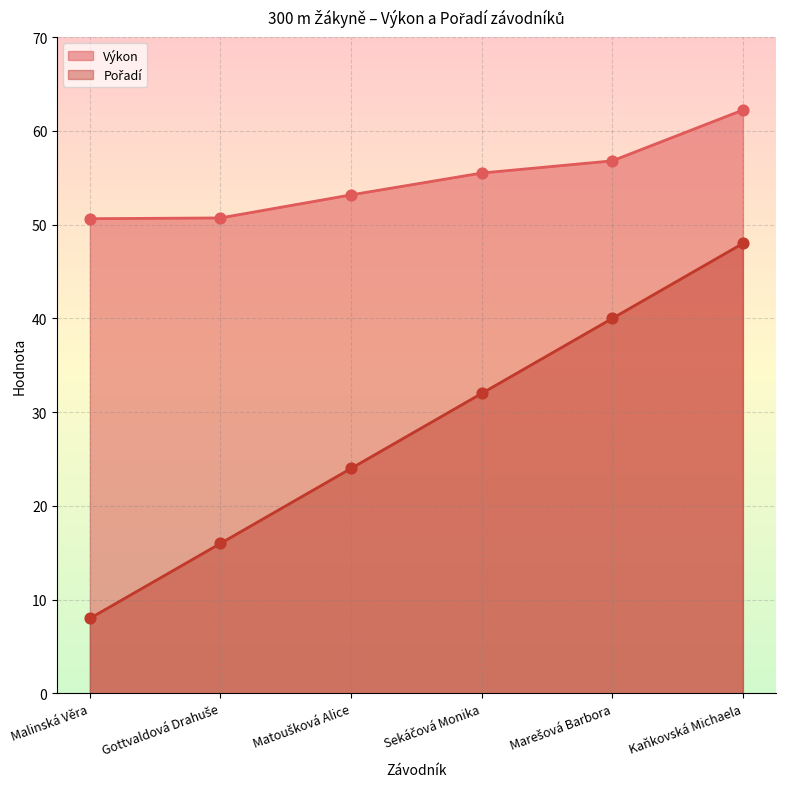

At how many categories does at least one series exceed 40?

6